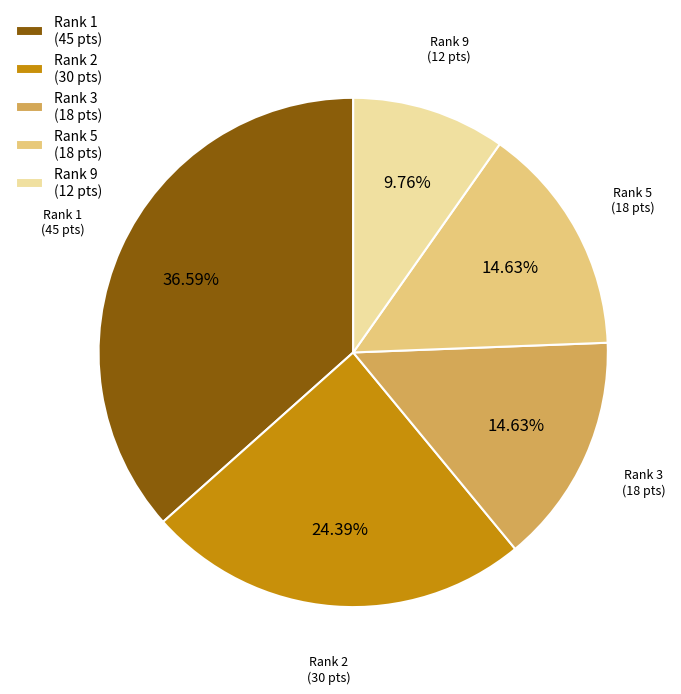

Which category has the smallest portion of the pie?

Rank 9 (12 pts)